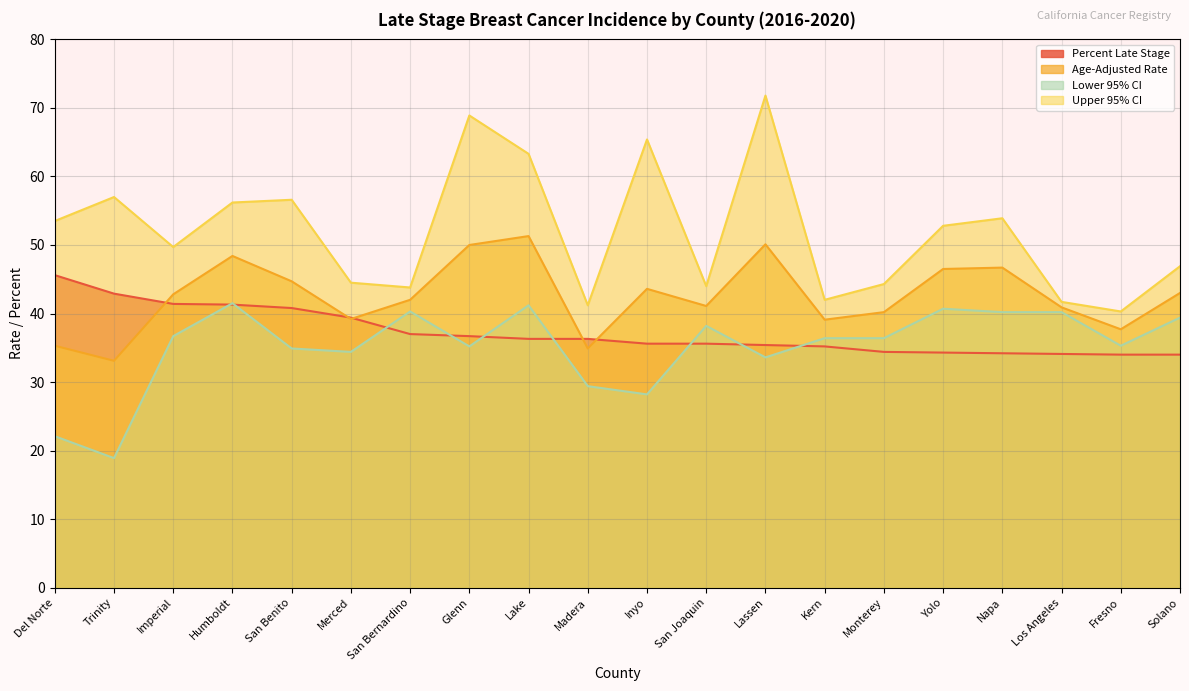

What are all the series names shown in the legend?

Percent Late Stage, Age-Adjusted Rate, Lower 95% CI, Upper 95% CI